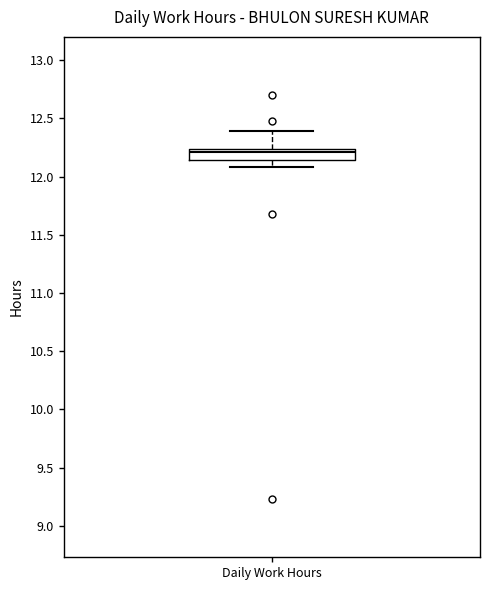

Transcribe this box plot: give where the median line is, the range the box spans, and where the two whiskers end, as read against the y-axis. The values are not printed on the chart, so give them approximately, as read against the axis.

median 12.20, box 12.15 to 12.25, whiskers 12.10 to 12.40